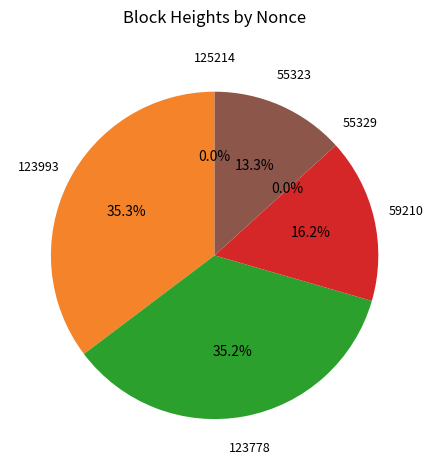

Count the number of slices in the pie.

6